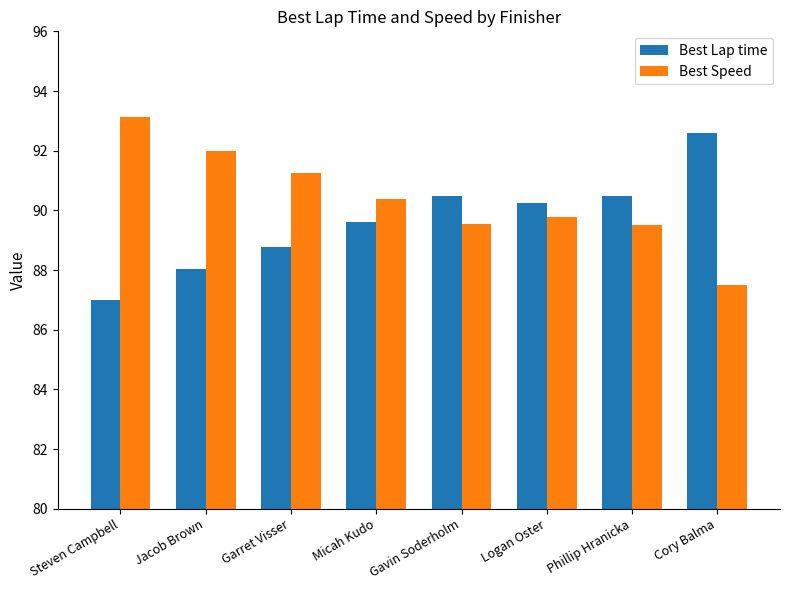

Is it true that Best Lap time equals 87.0 at Steven Campbell?

True